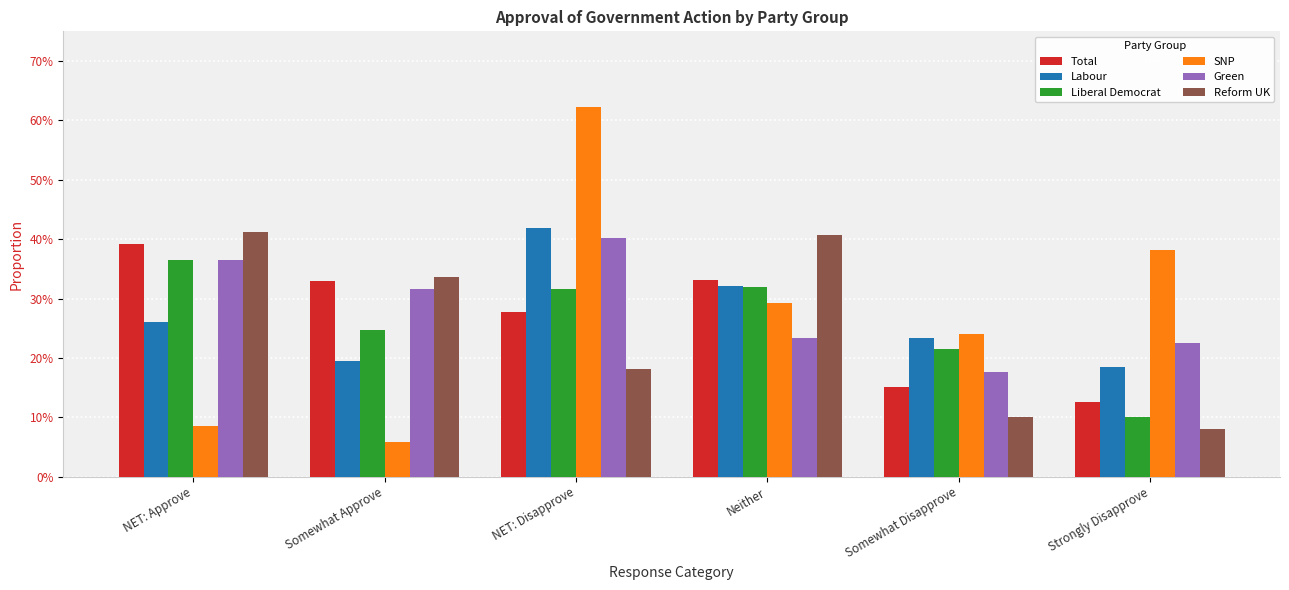

Is it true that Labour equals 0.3 at Neither?

True